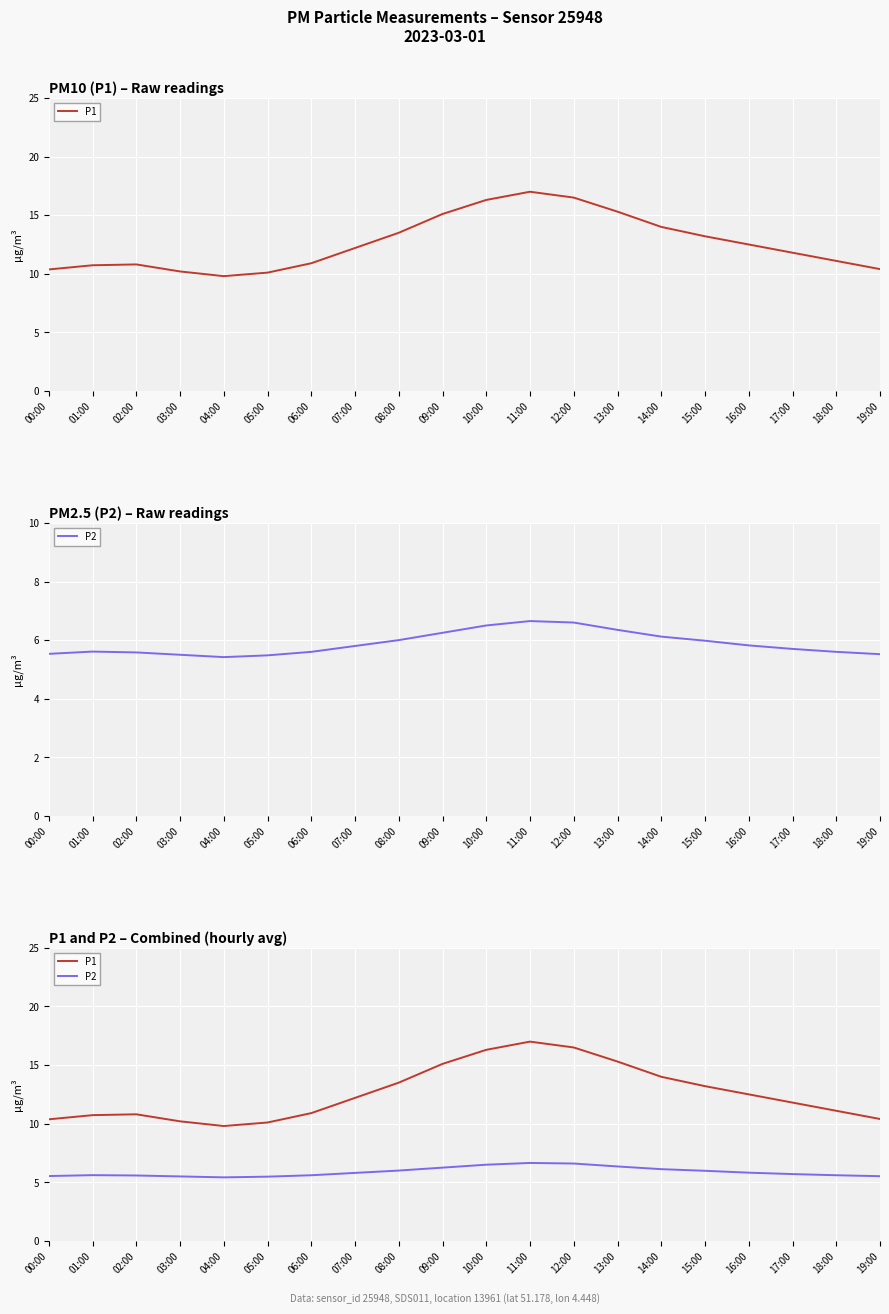

At how many categories does at least one series exceed 7?

20